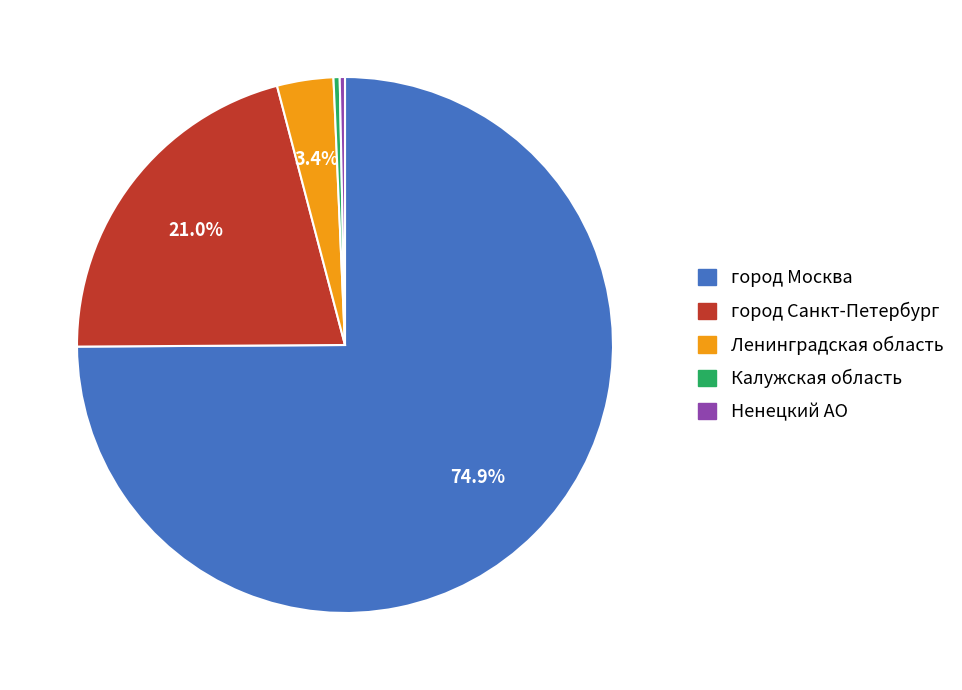

To the nearest percent, what is the difference between the город Санкт-Петербург and Ленинградская область slice percentages?

18%